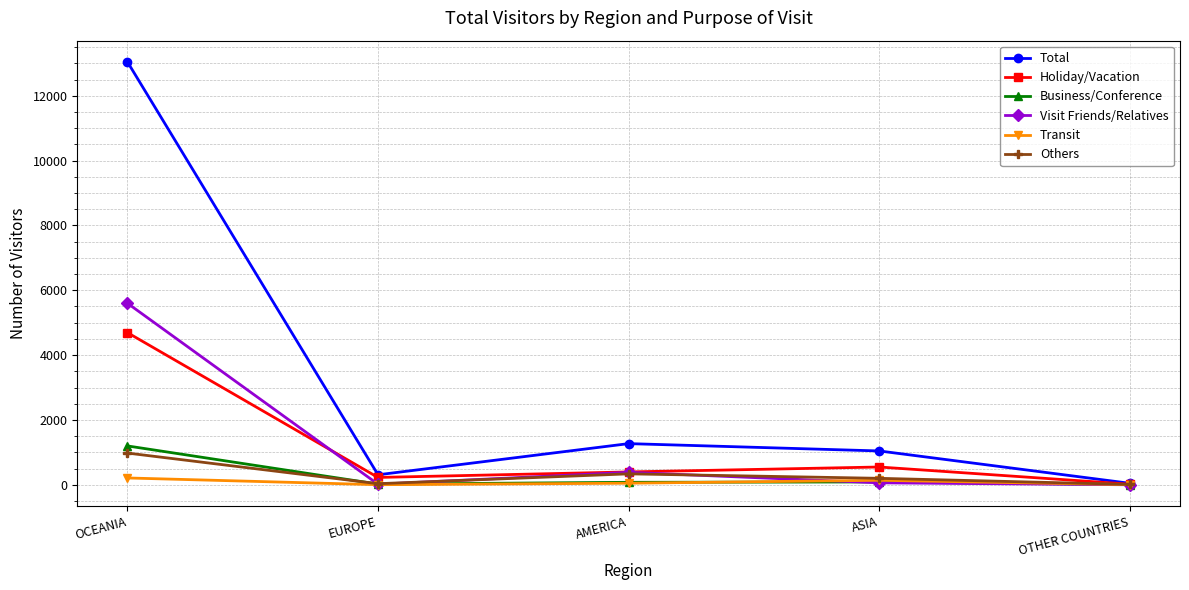

What is the average value of the Business/Conference series?

279